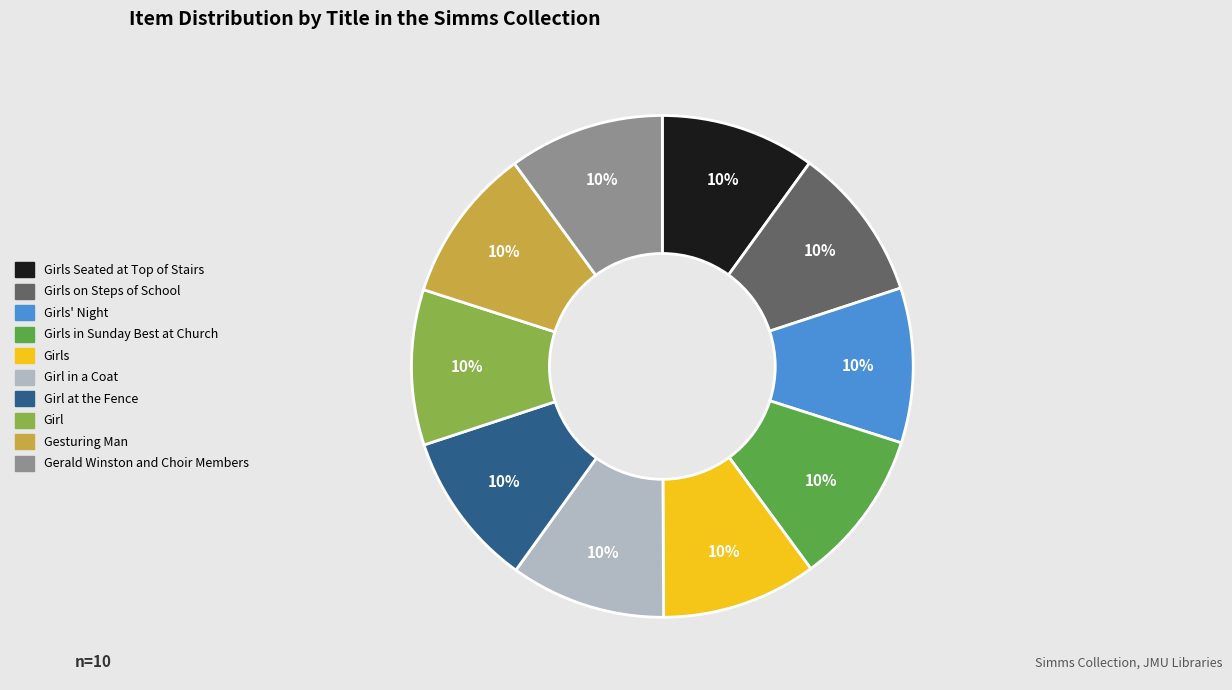

Is there any slice that represents more than half of the pie?

No